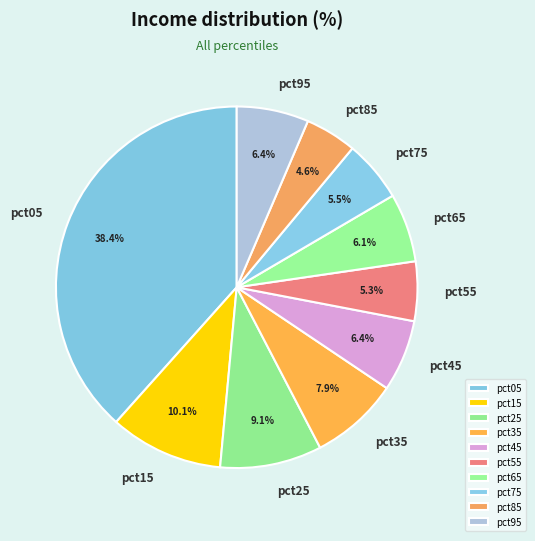

Does pct65 account for over 50% of the chart?

No